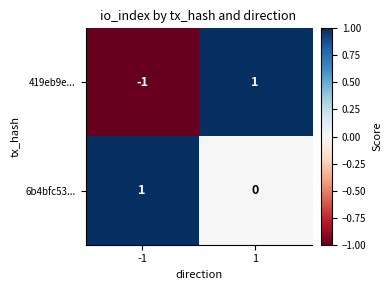

At which category does the chart reach its minimum across all series?

-1